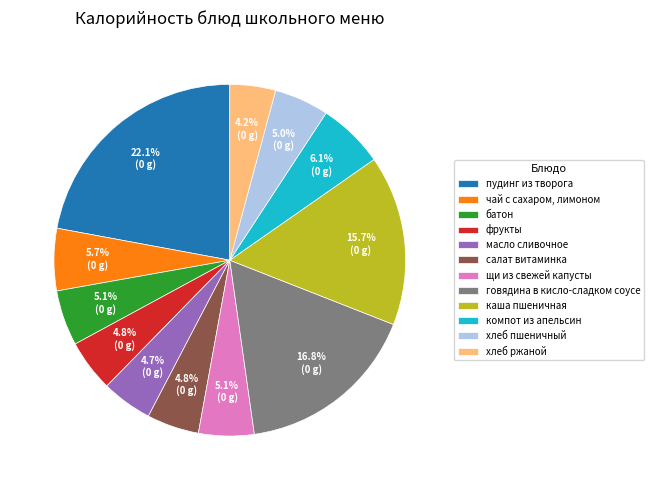

To the nearest percent, what portion does масло сливочное represent?

5%